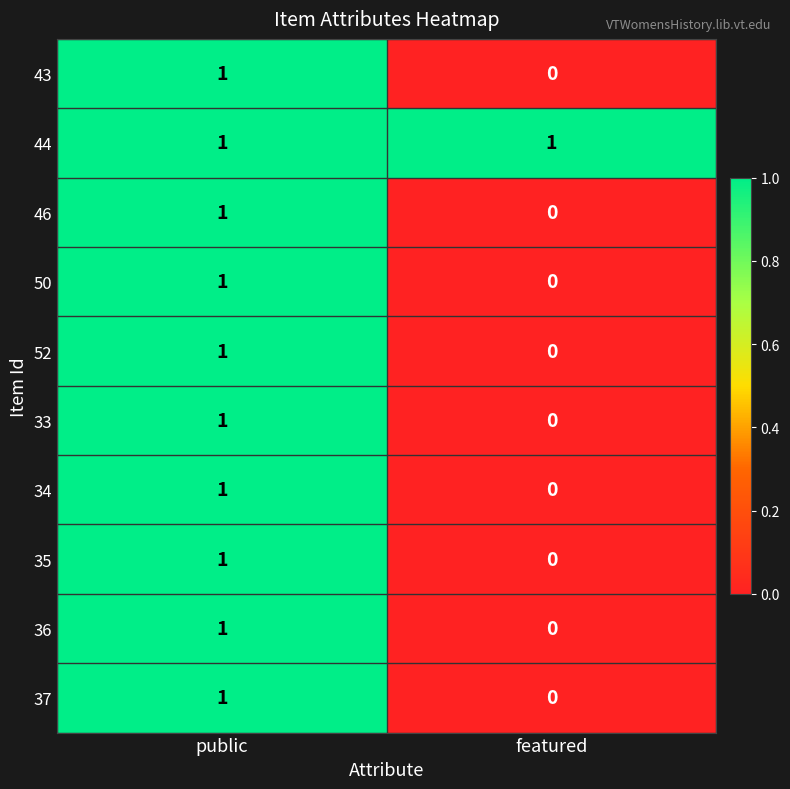

At which label is 52 closest to 0?

featured